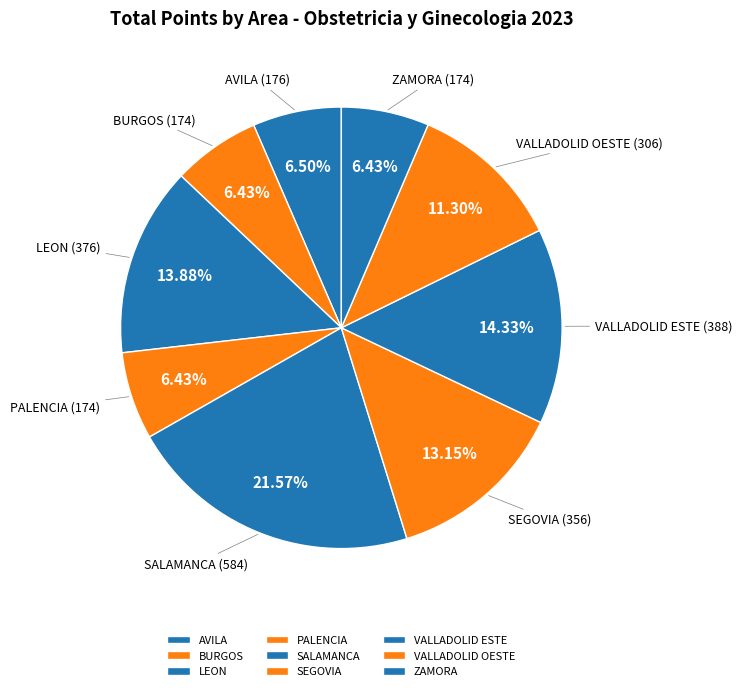

Does VALLADOLID ESTE represent more than half of the total?

No